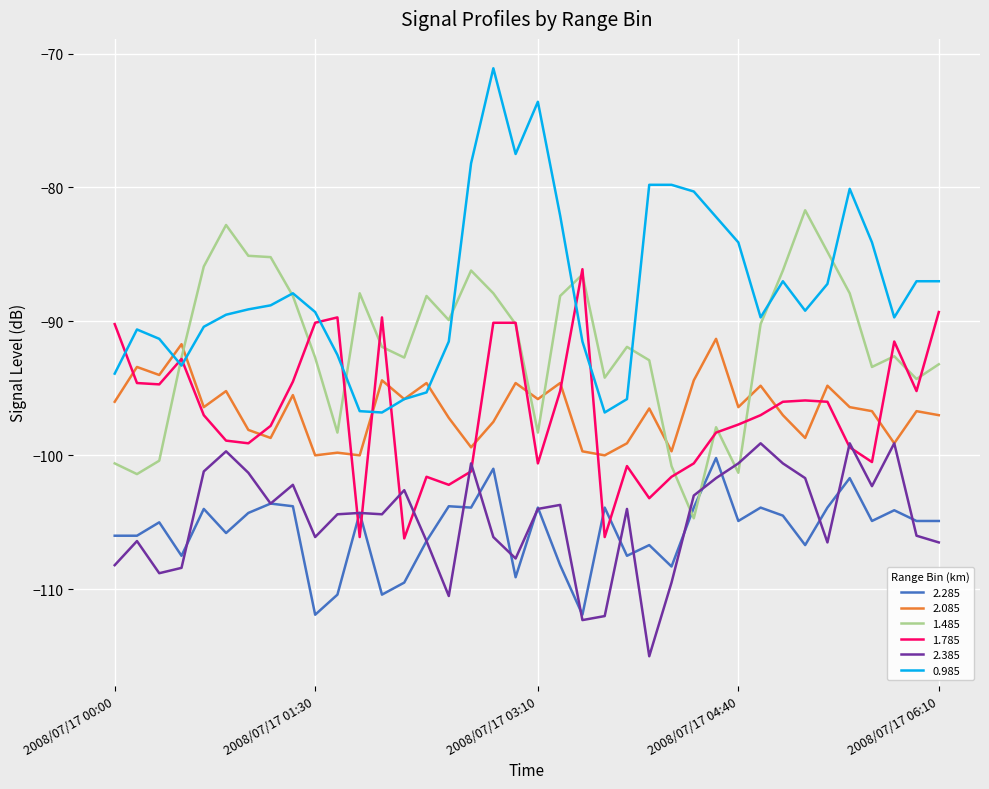

Does the chart have visible grid lines?

Yes